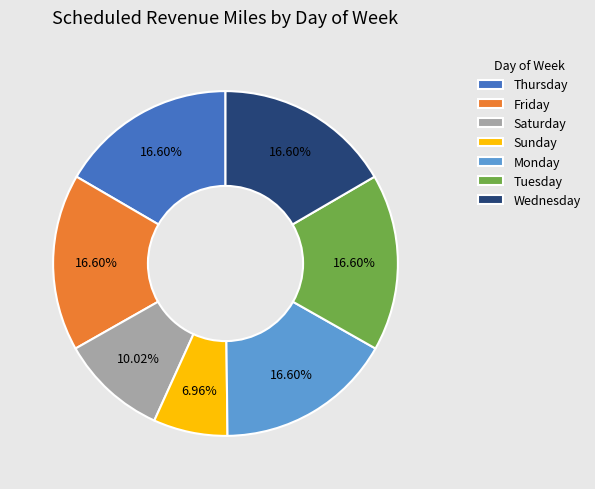

What percentage is the Tuesday slice, to the nearest percent?

17%